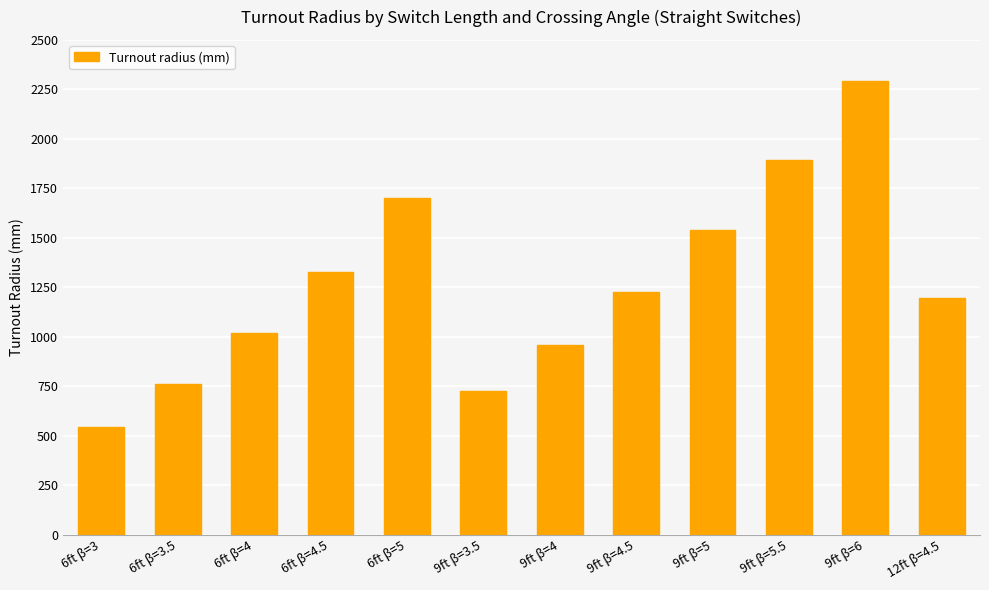

At which label is the value closest to 1419?

6ft β=4.5